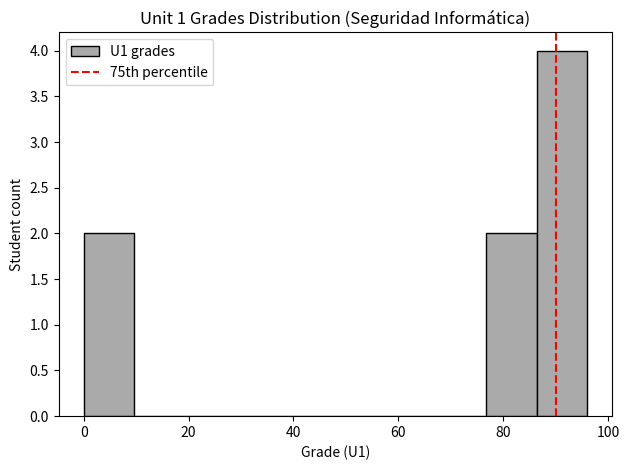

Reading left to right, transcribe this chart: for each bar, give the range it covers on the x-axis and its height. Neither the bar edges nor the heights are printed on the chart, so give them approximately, as read against the axes.

0.0 to 9.6: 2
9.6 to 19.2: 0
19.2 to 28.8: 0
28.8 to 38.4: 0
38.4 to 48.0: 0
48.0 to 57.6: 0
57.6 to 67.2: 0
67.2 to 76.8: 0
76.8 to 86.4: 2
86.4 to 96.0: 4